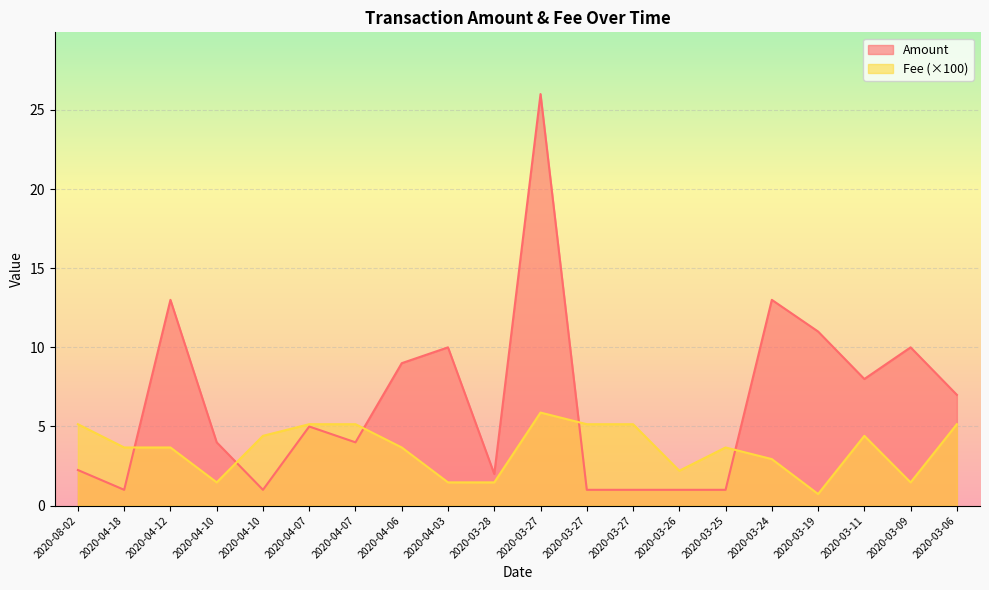

Is it true that Amount equals 4.0 at 2020-04-10?

True